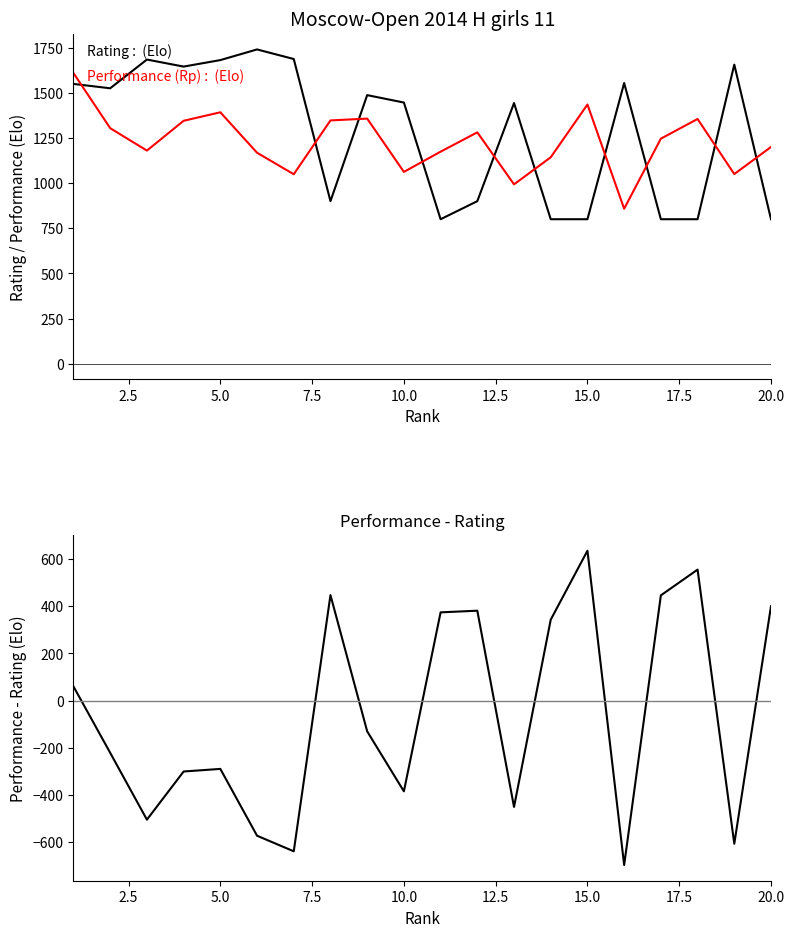

How many interior local valleys does the Performance (Rp) series have?

6